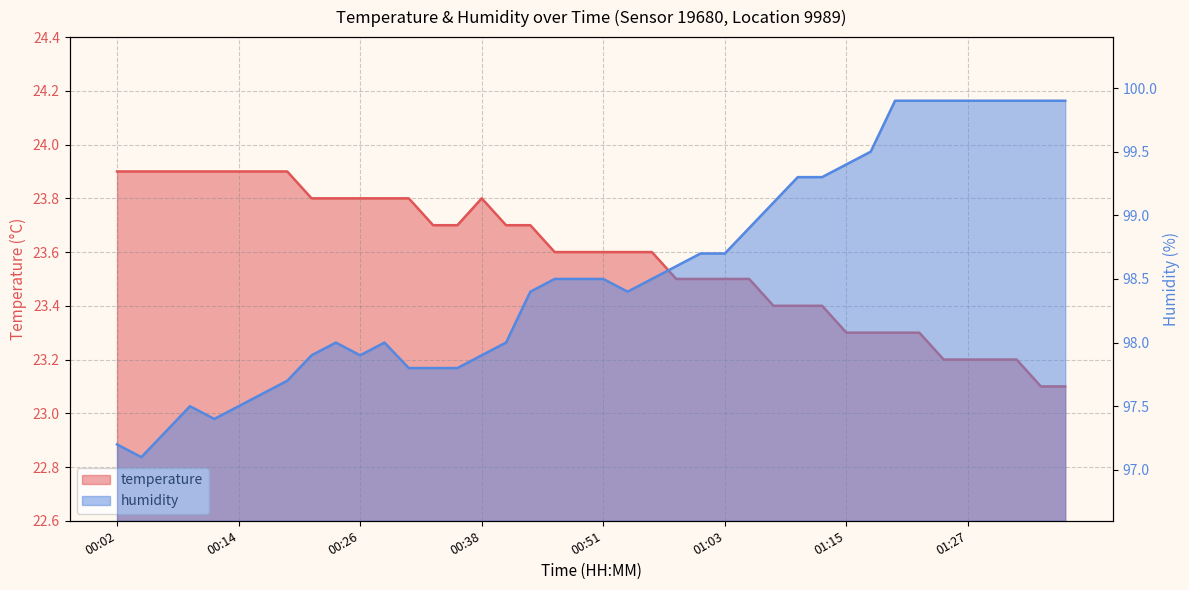

What is the highest value of the temperature series?

23.9